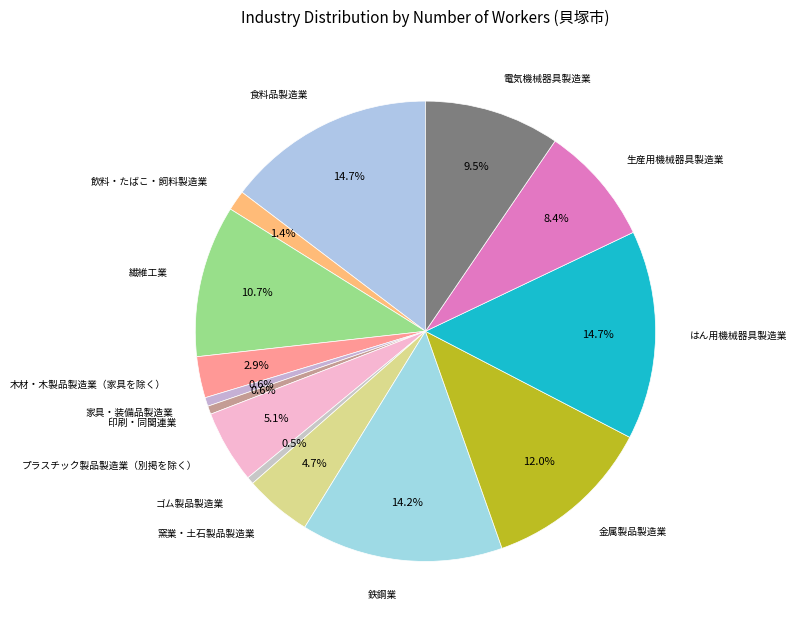

Which slice is the smallest?

ゴム製品製造業